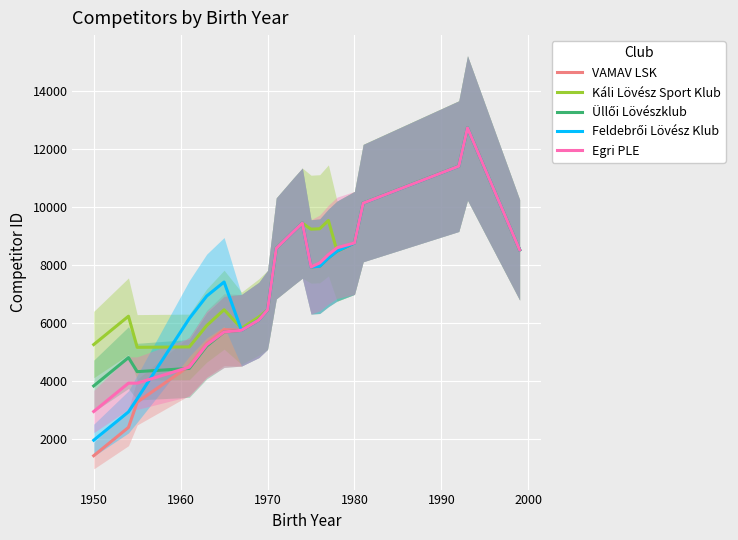

What is the lowest value of the Káli Lövész Sport Klub series?

5157.7